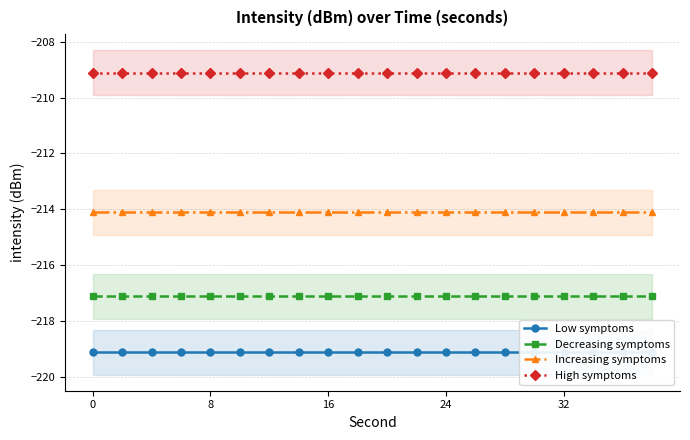

At how many categories does at least one series exceed -210?

20